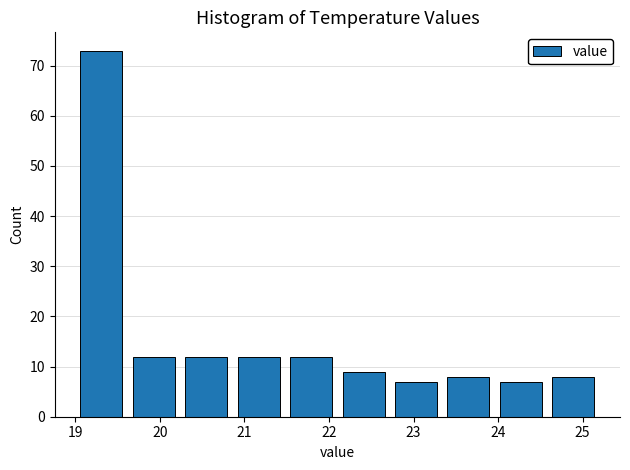

Which range on the x-axis has the tallest bar?

19.00 to 19.62